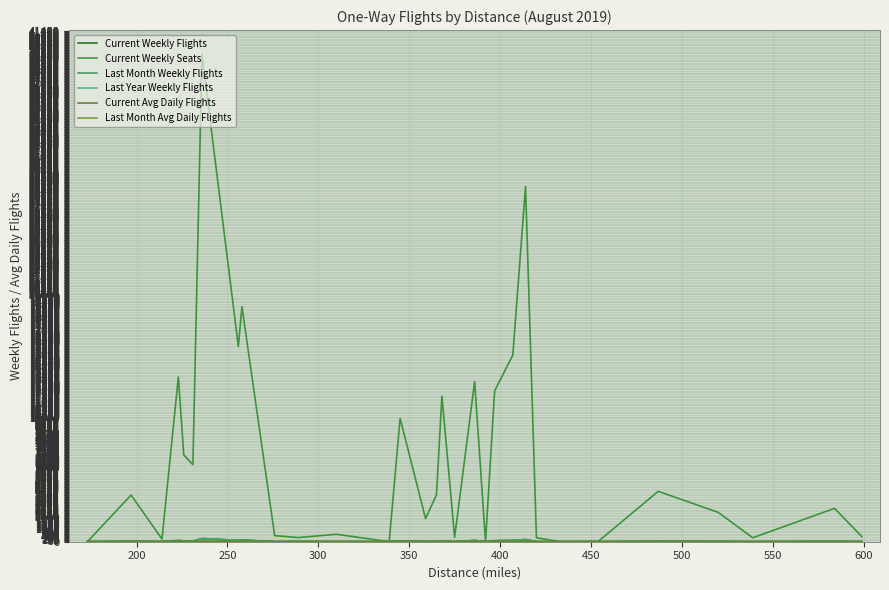

True or false: Current Avg Daily Flights and Current Weekly Seats cross at least once.

False